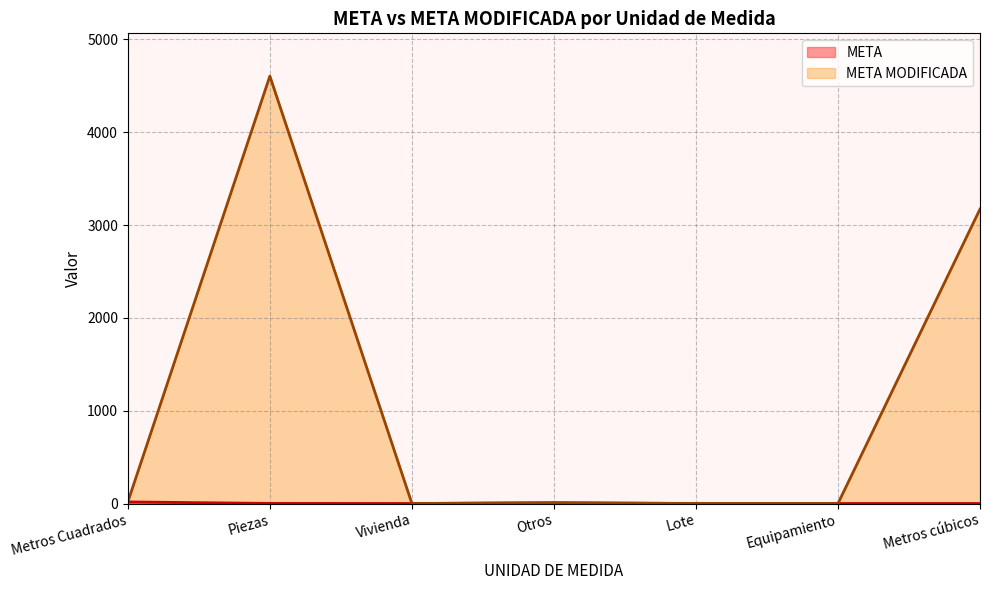

True or false: the data has more than 0 interior local peaks.

True